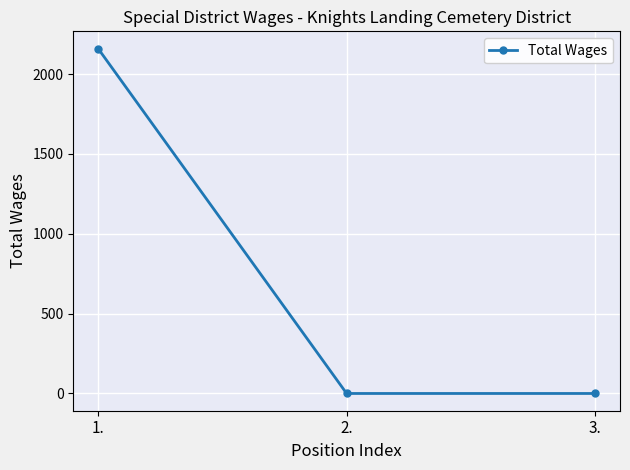

Count the number of data series in this chart.

1